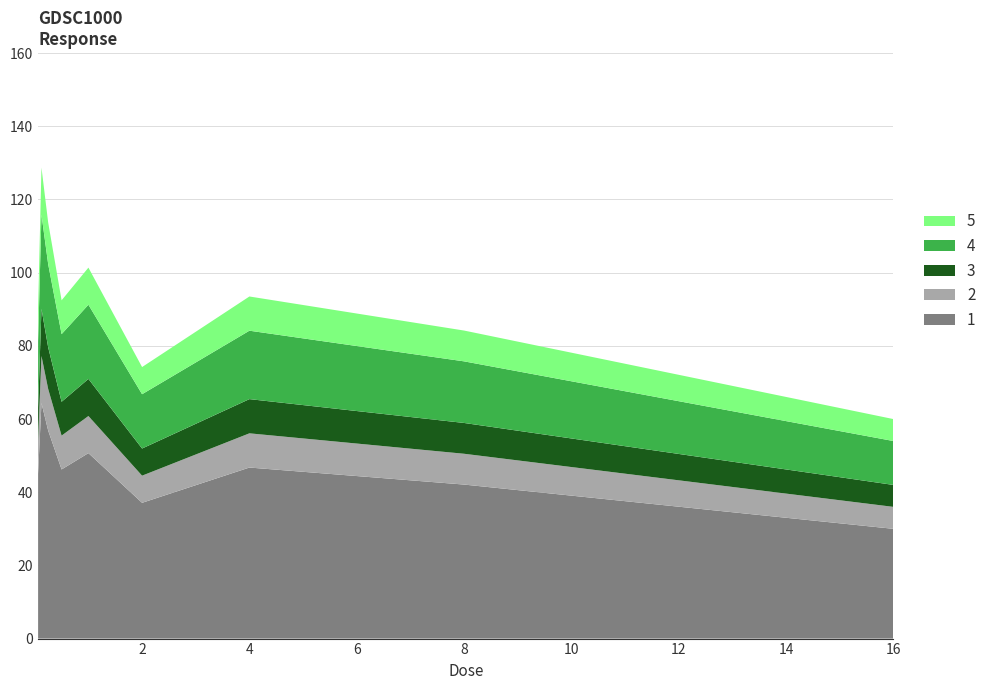

Reading left to right, transcribe all the data shown in this chart.

90.2	128.7	113.7	92.4	101.4	74.2	93.5	84.2	60.0